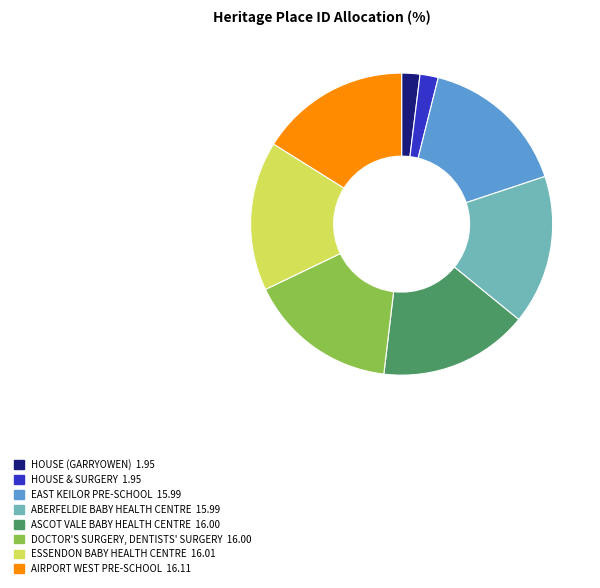

Is there a majority slice in this chart?

No